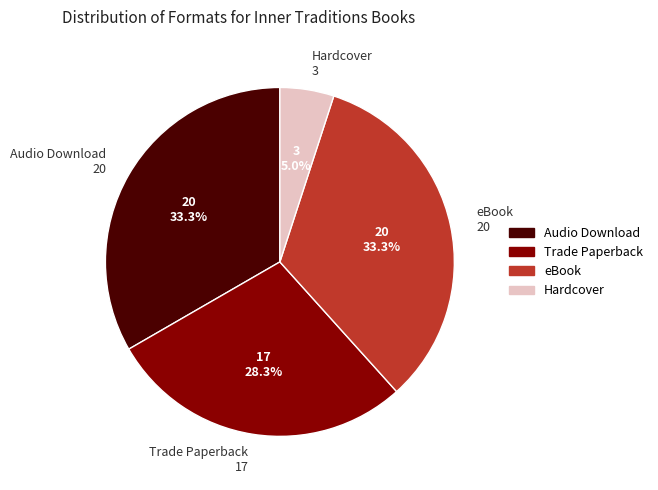

Between Audio Download and Trade Paperback, which is larger?

Audio Download